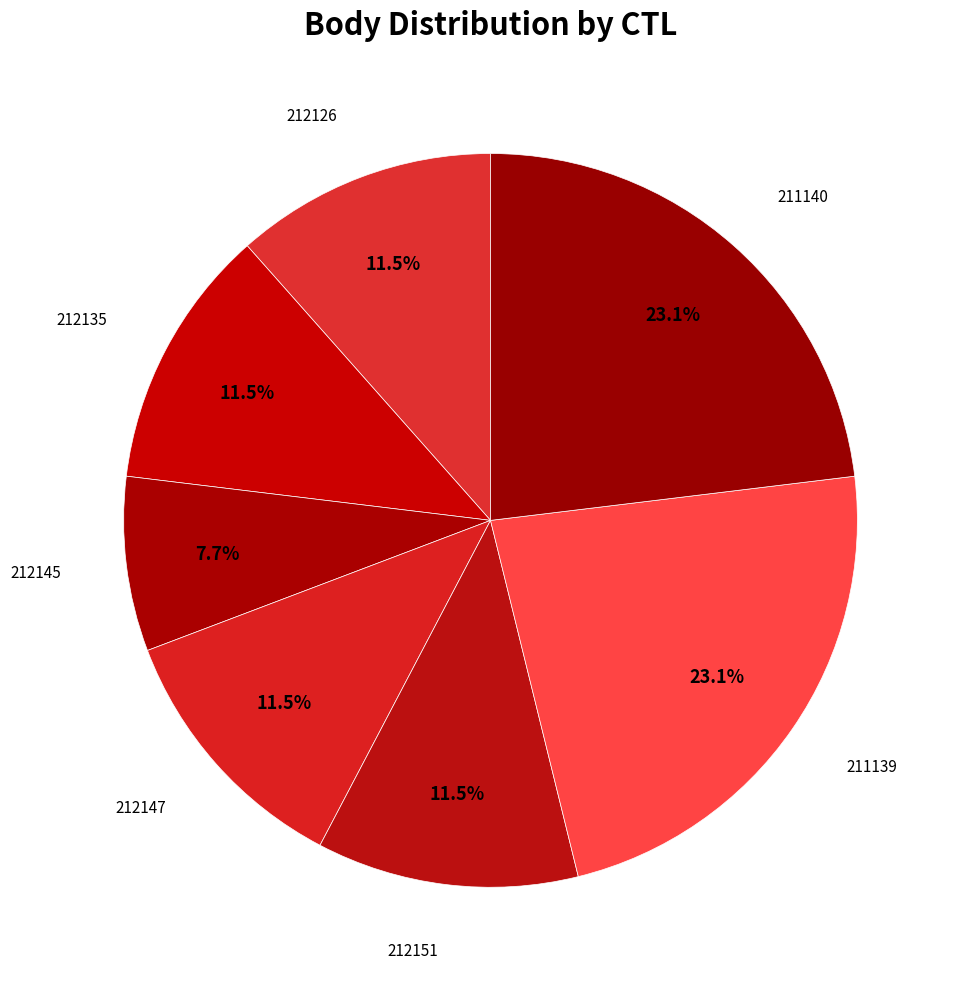

How many slices are in this pie chart?

7